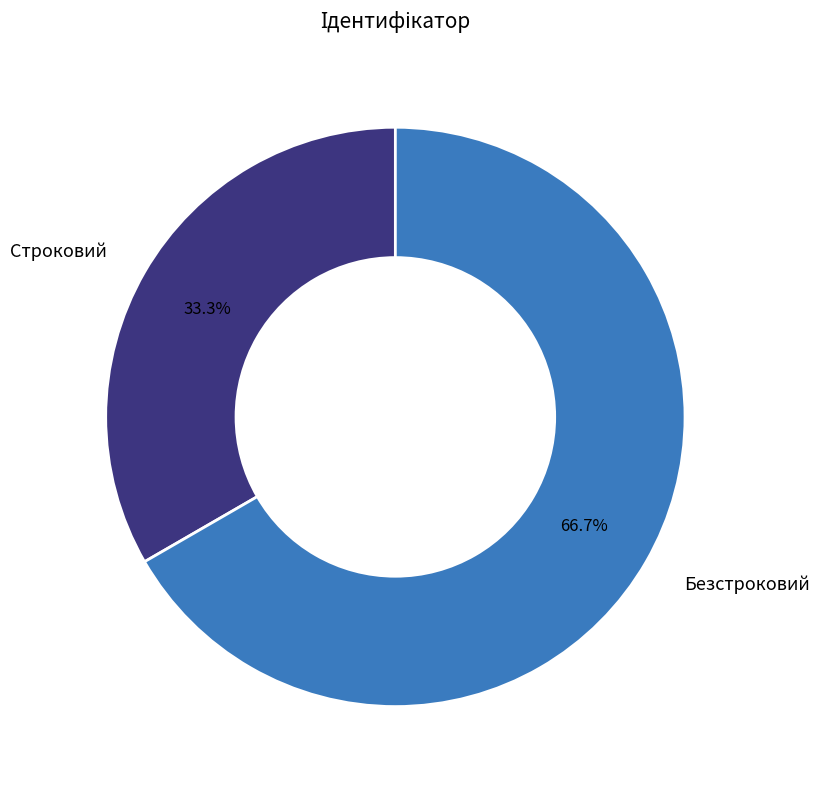

What is the largest slice in the pie chart?

Безстроковий